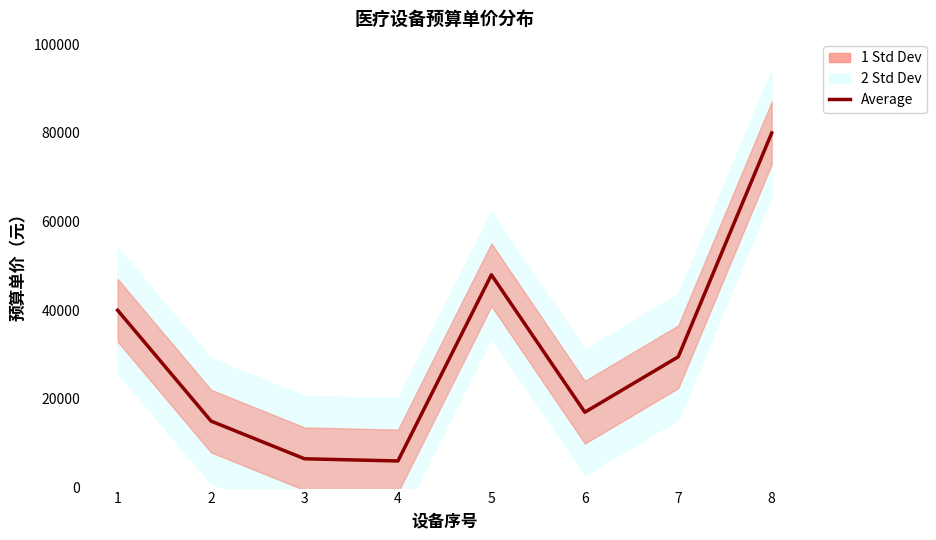

What is the average value?

30250